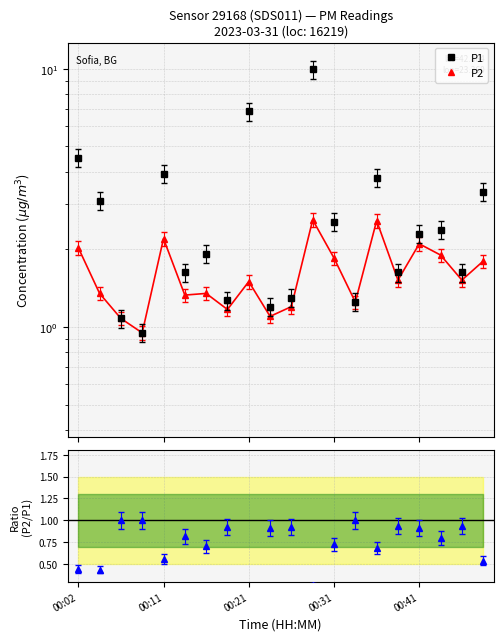

In P2, how many points are higher than both neighbors (excluding endpoints)?

6